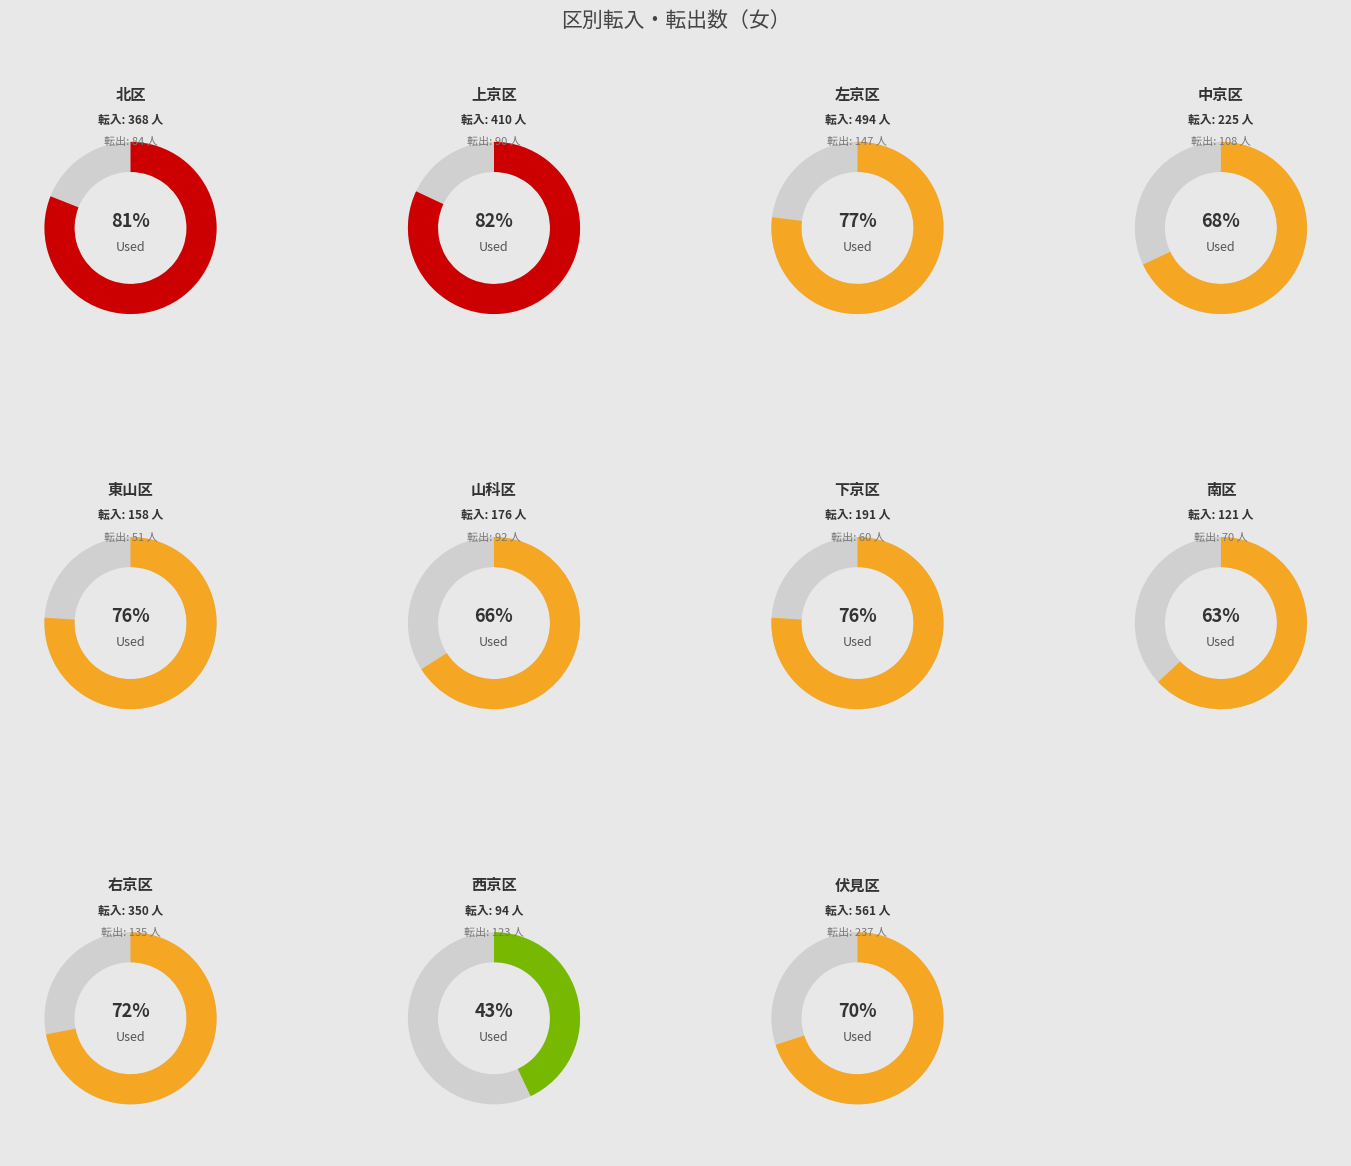

Rank the series at 下京区 from highest to lowest value.

転入, 転出